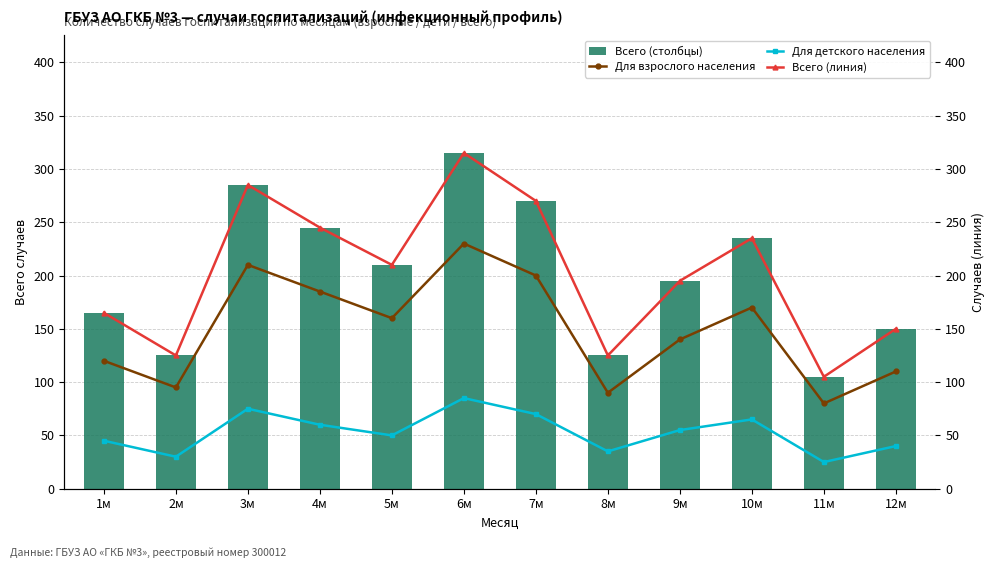

What is the average value of the Для взрослого населения series?

149